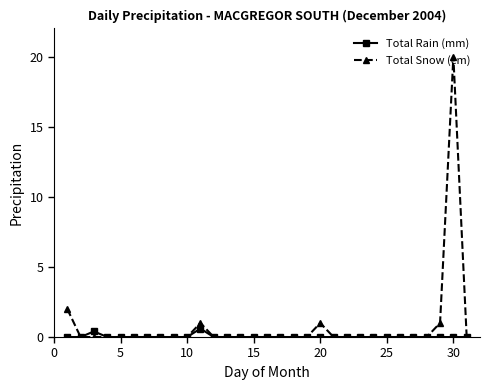

How many data points does each series have?

31